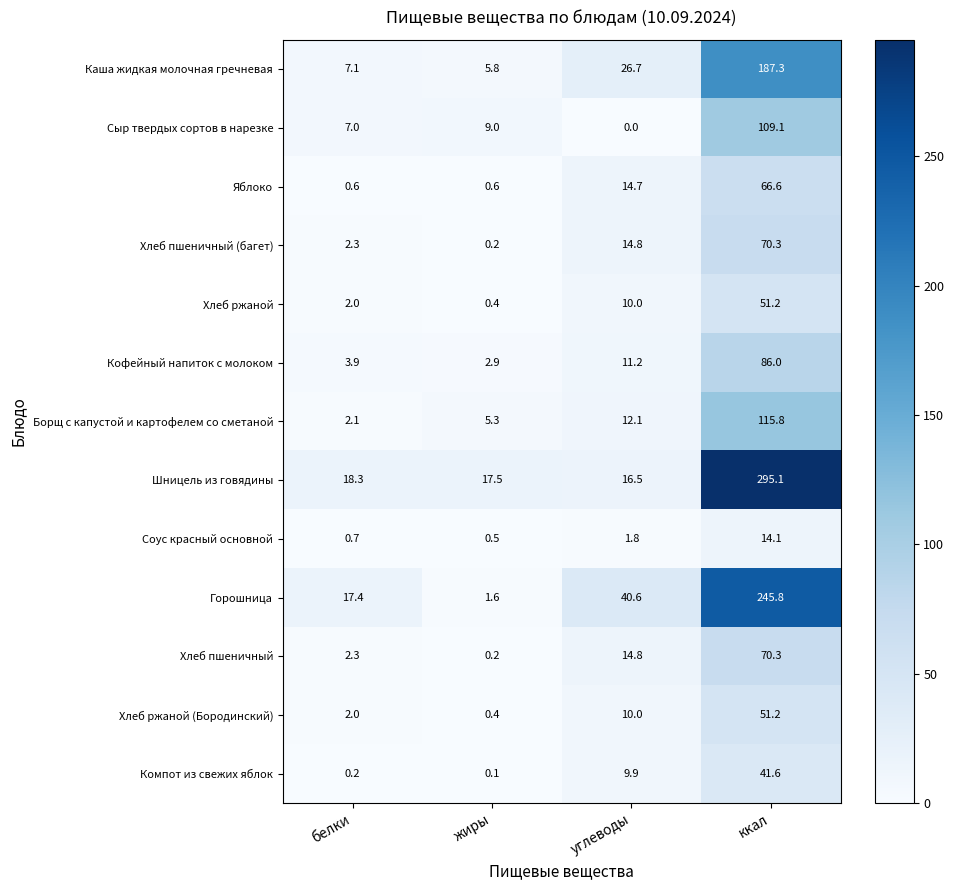

What is the total value across all series at жиры?

44.5